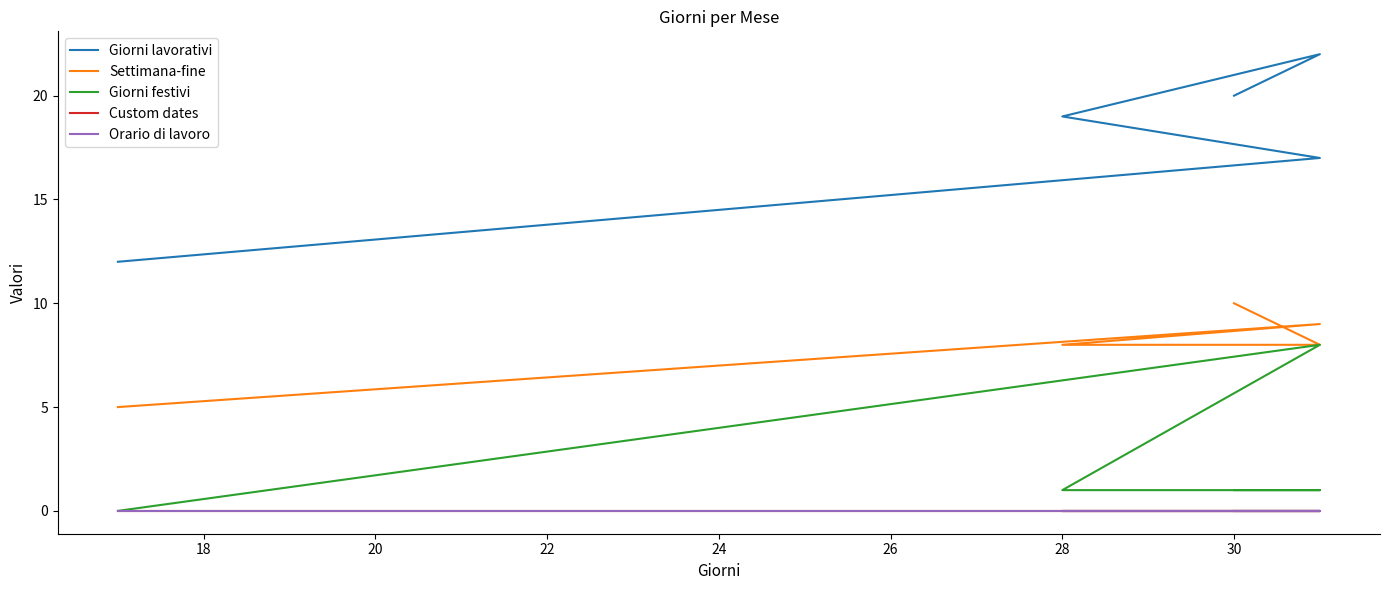

True or false: Giorni lavorativi and Custom dates cross at least once.

False